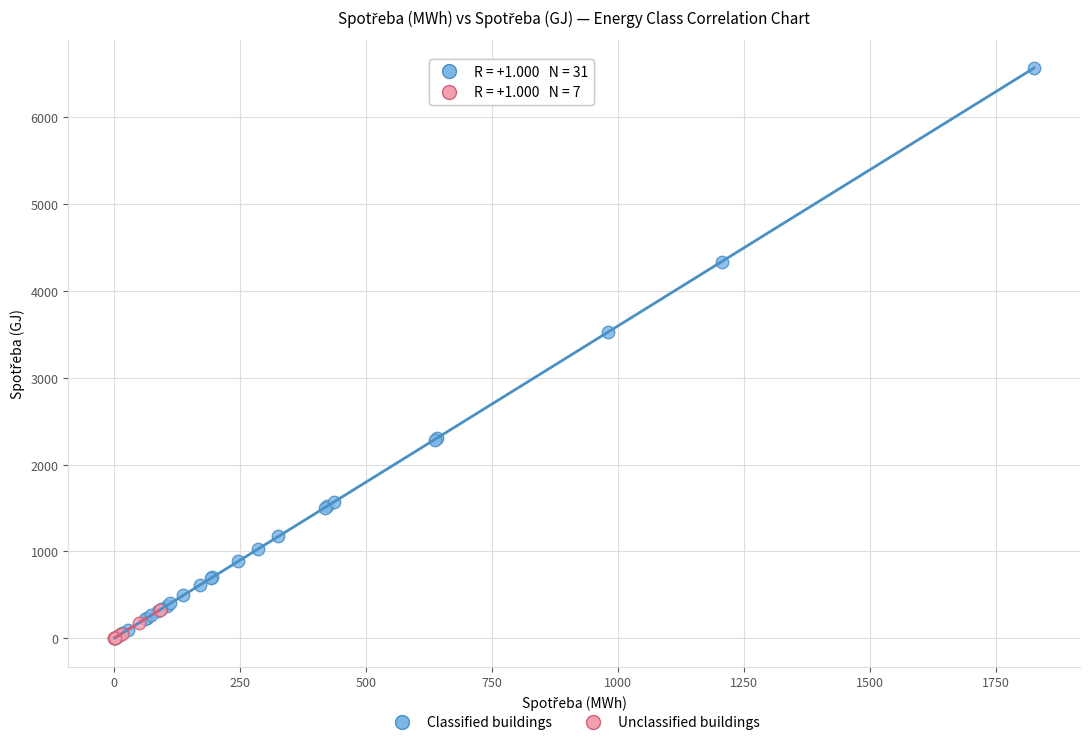

What are all the series names shown in the legend?

Classified buildings, Unclassified buildings